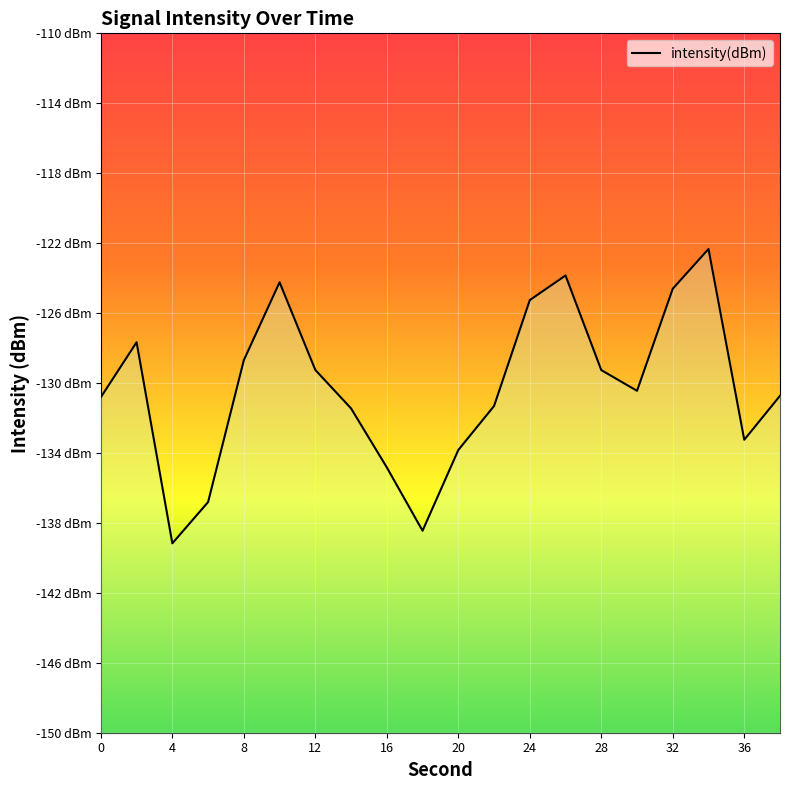

The chart shows a value of 58.6 at 16. True or false?

False